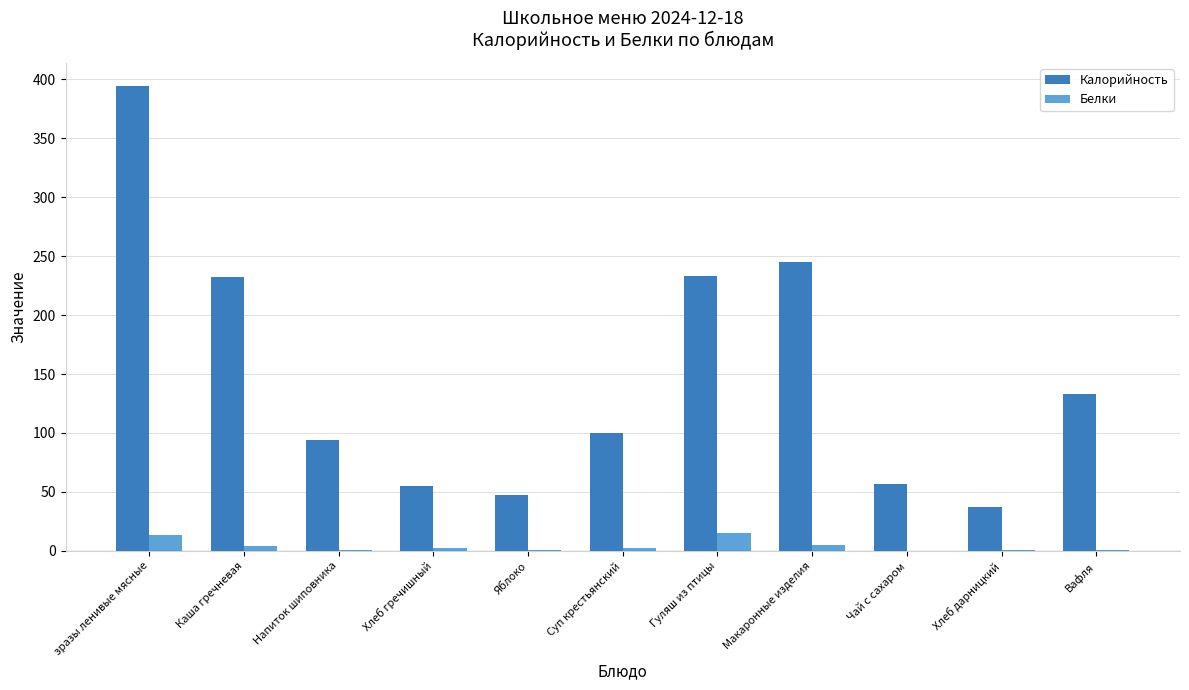

Does the chart contain stacked bars?

No